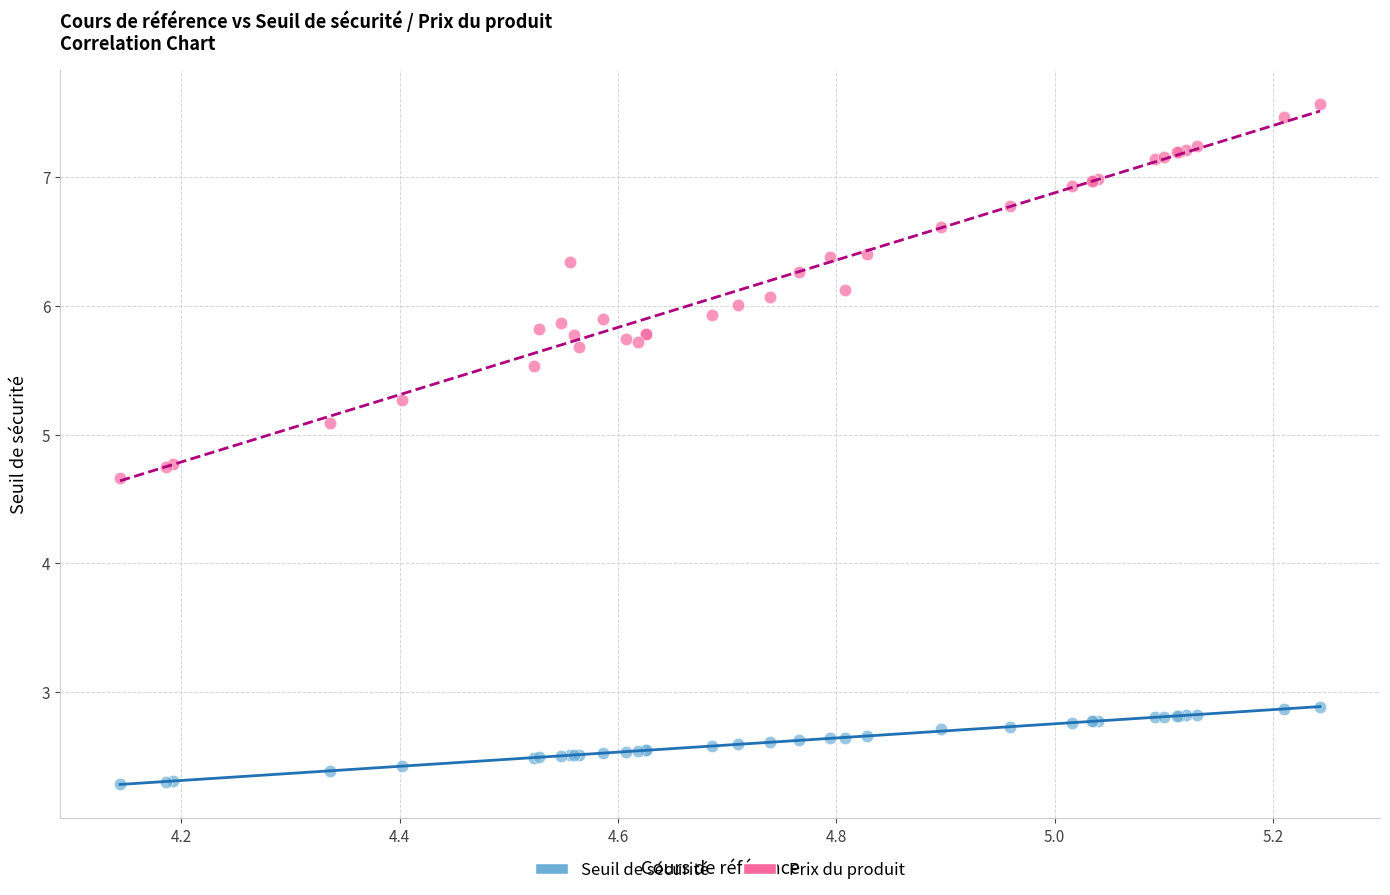

Which series reaches the minimum Y coordinate?

Seuil de sécurité